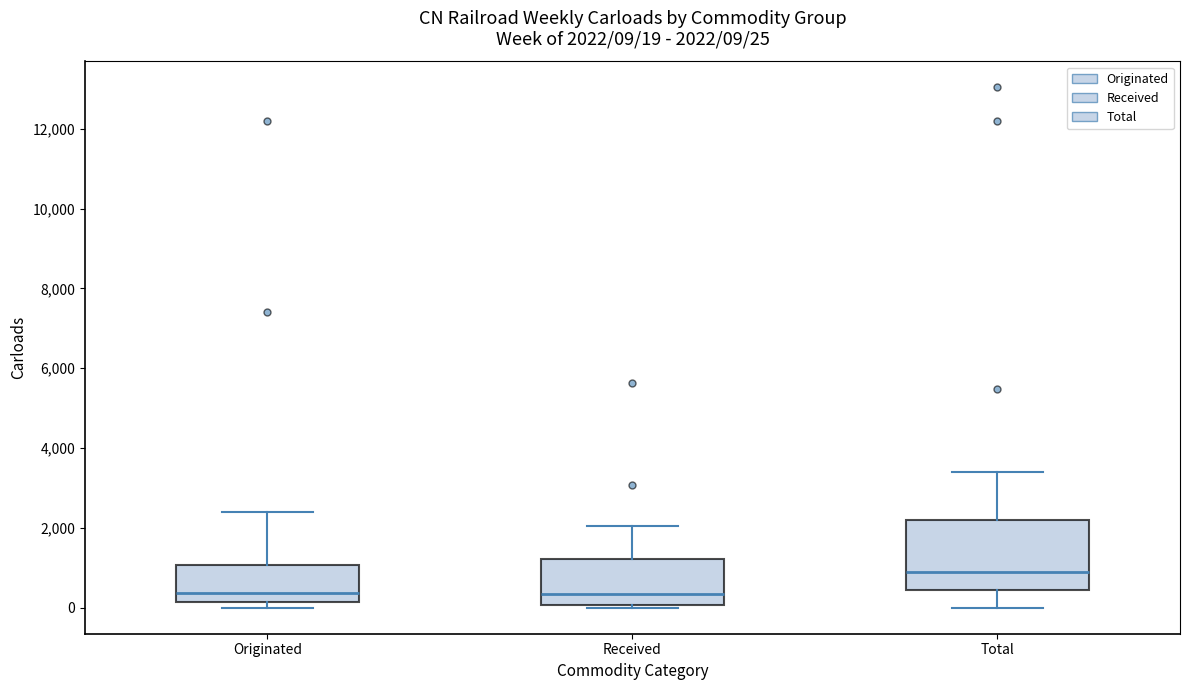

Comparing the boxes themselves (not the whiskers), which one is the tallest?

Total